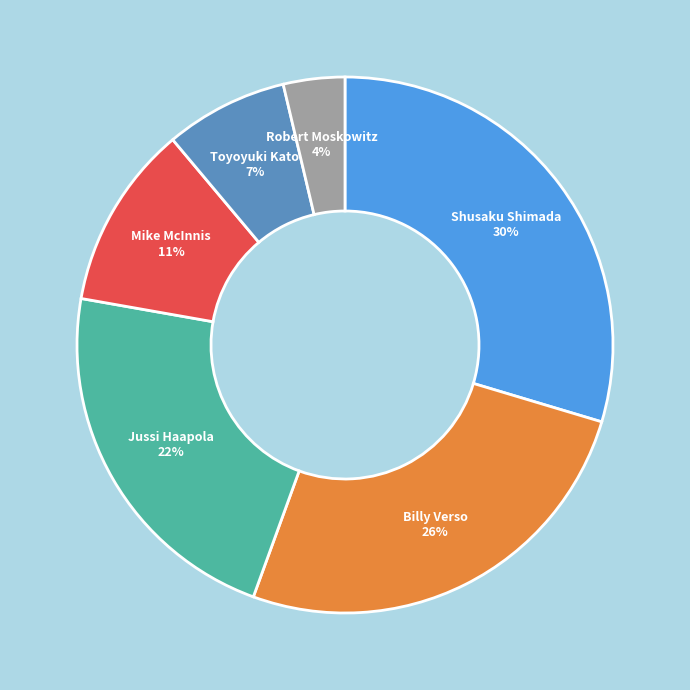

Does any single category account for the majority?

No